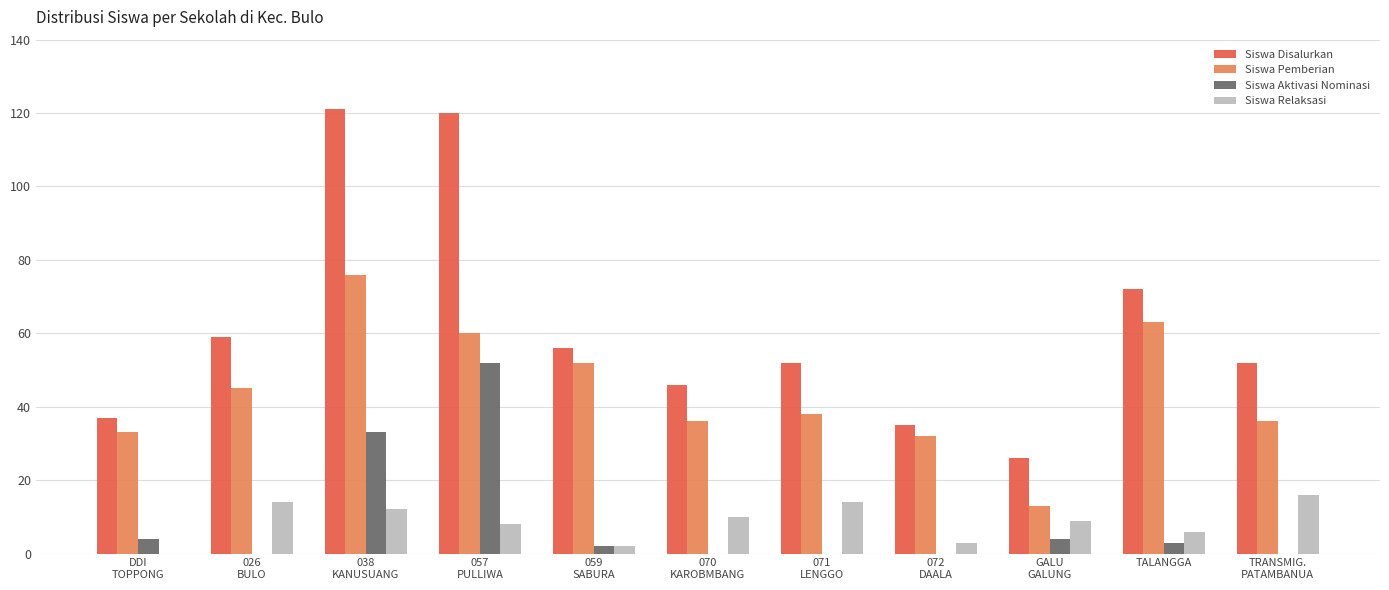

What is the maximum value shown in the chart?

121